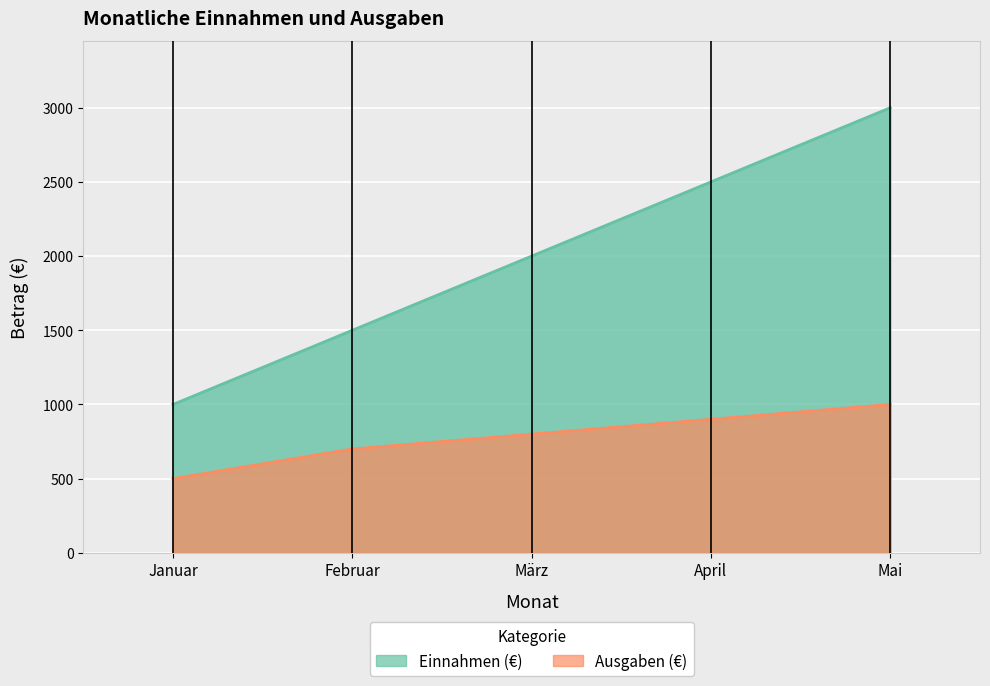

True or false: Einnahmen (€) has more than 0 points higher than both neighbors.

False